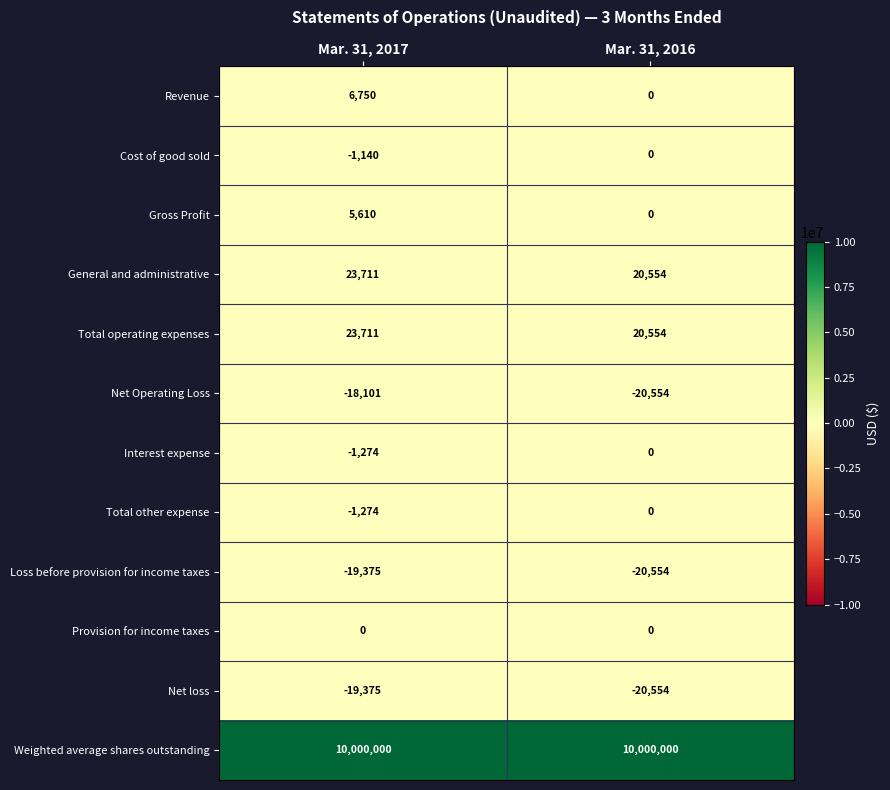

What is the difference between the Revenue values at Mar. 31, 2016 and Mar. 31, 2017?

6750